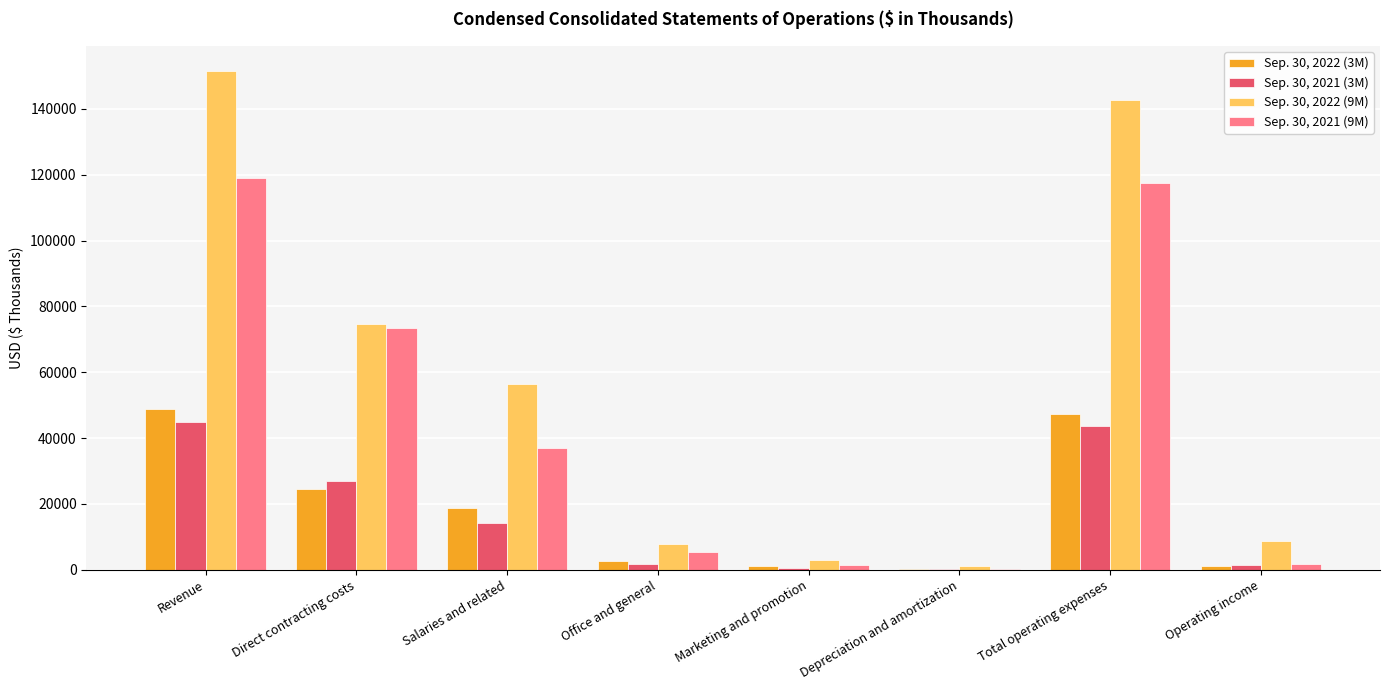

Read the Sep. 30, 2021 (9M) value at Depreciation and amortization, to the nearest 100.

300